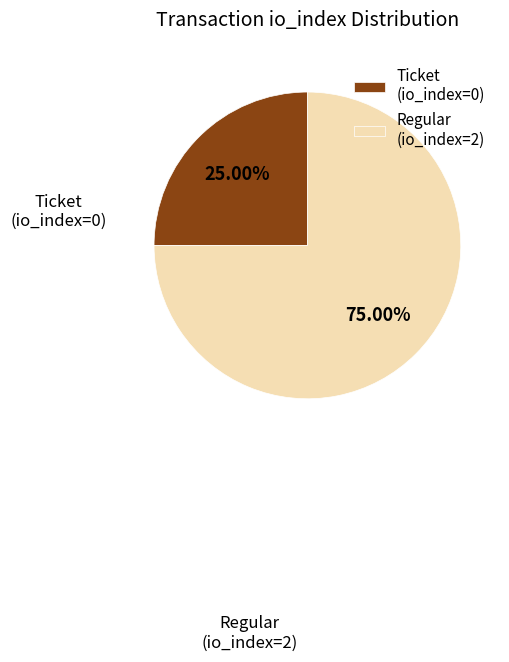

Combined, do Regular (io_index=2) and Ticket (io_index=0) account for over 50%?

Yes